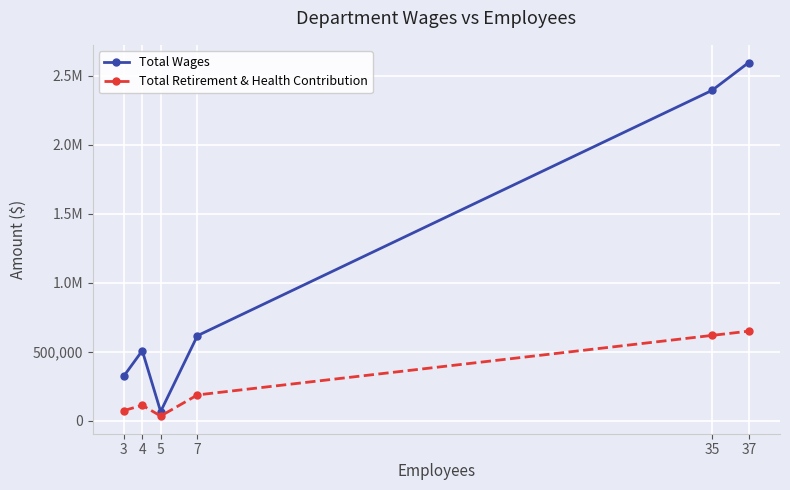

What is the total value across all series at 35?

3009154